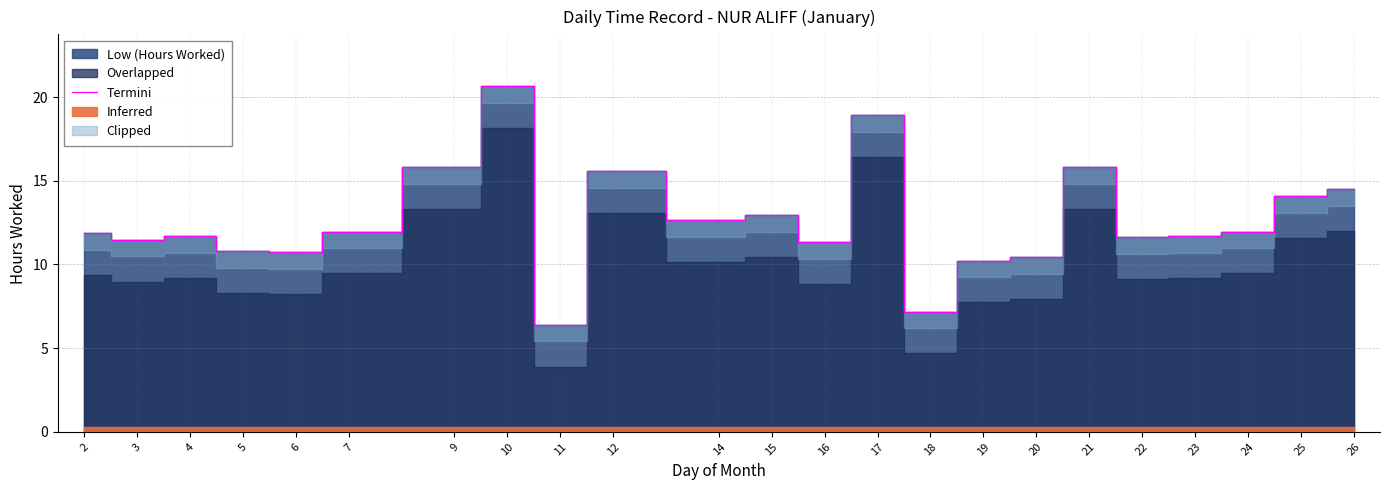

Does the chart display data point markers on the line(s)?

No